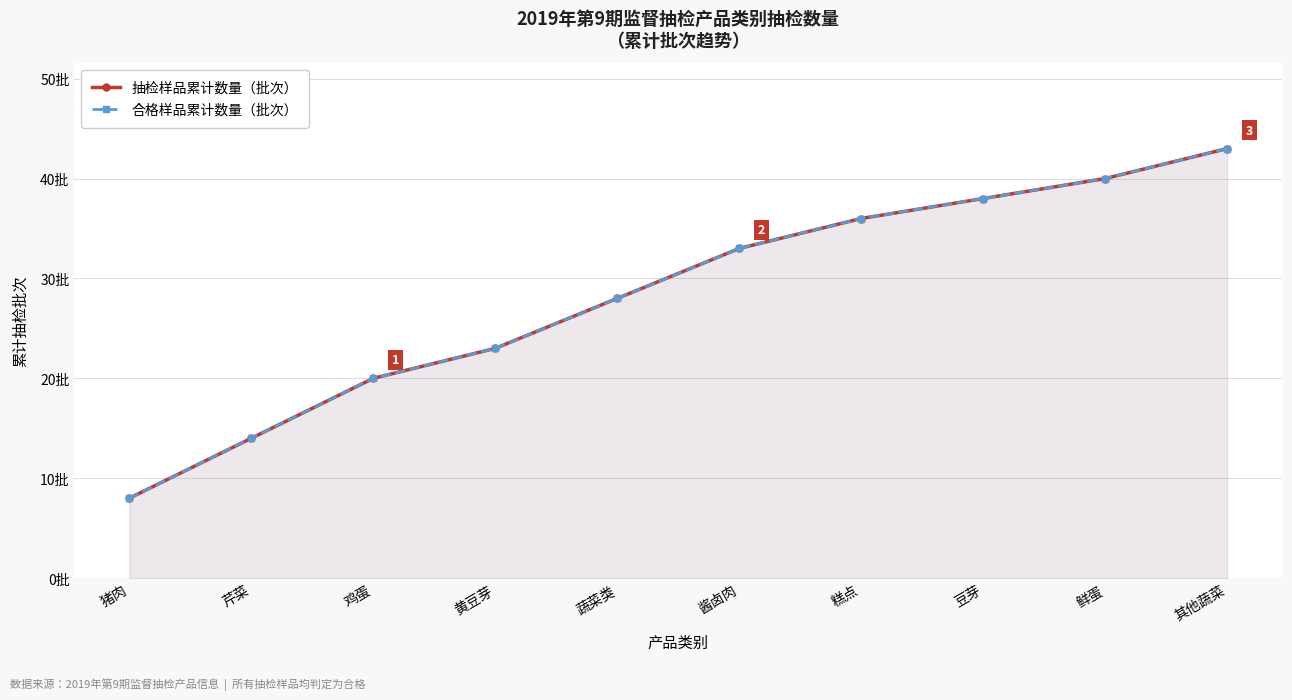

Which series has the largest total across all categories?

抽检样品累计数量（批次）